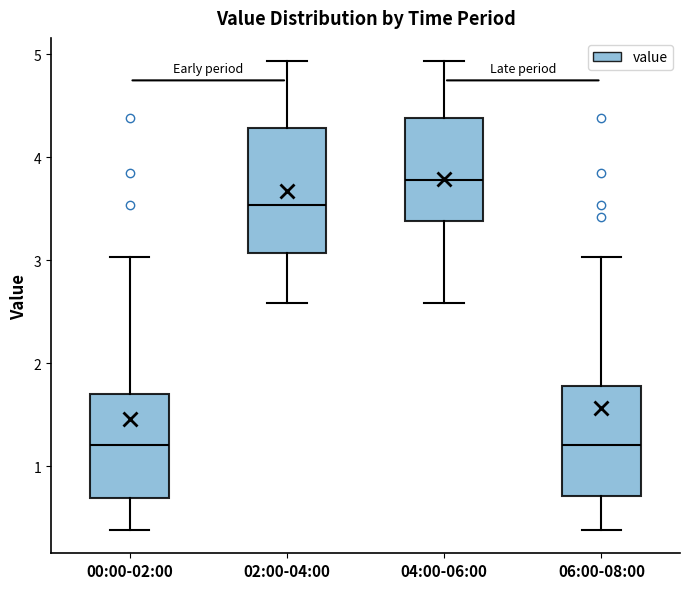

Where does the median line of the box for 02:00-04:00 sit on the y-axis? The values are not printed on the chart, so give them approximately, as read against the axis.

3.5